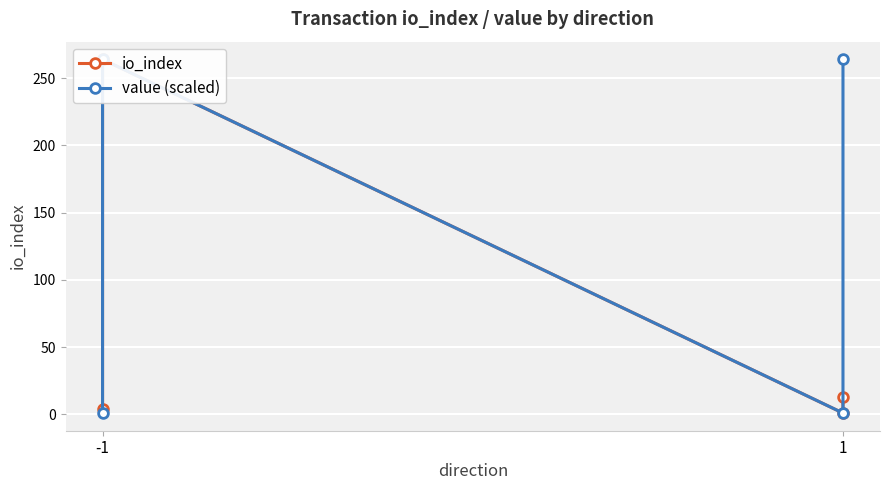

What is the value of the value (scaled) point at the 3rd from the left?

1